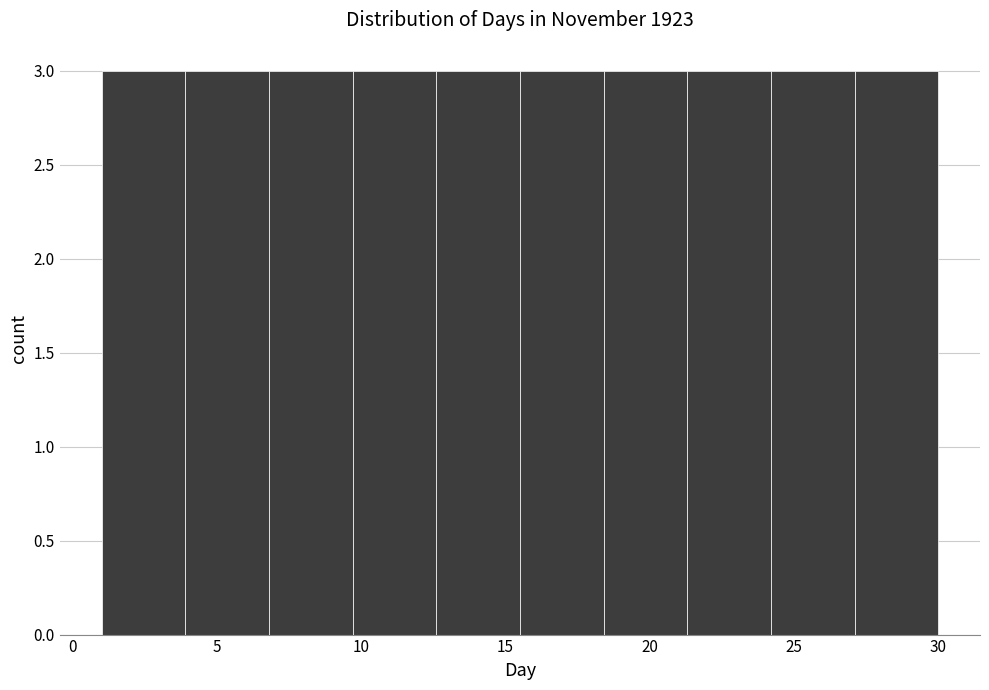

What is the height of the bar covering 15.5 to 18.4 on the x-axis? Neither the bar edges nor the heights are printed on the chart, so give them approximately, as read against the axes.

3